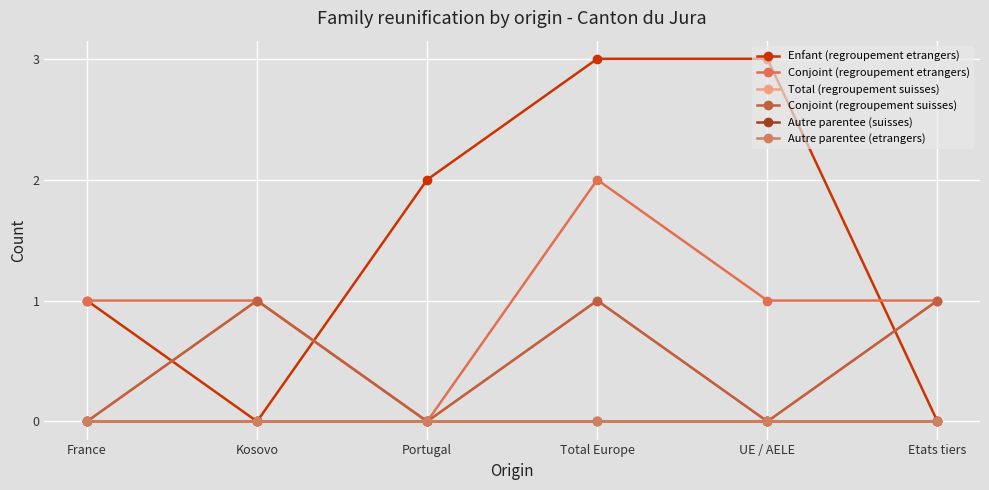

Rank the series at UE / AELE from highest to lowest value.

Enfant (regroupement etrangers), Conjoint (regroupement etrangers), Total (regroupement suisses), Conjoint (regroupement suisses), Autre parentee (suisses), Autre parentee (etrangers)